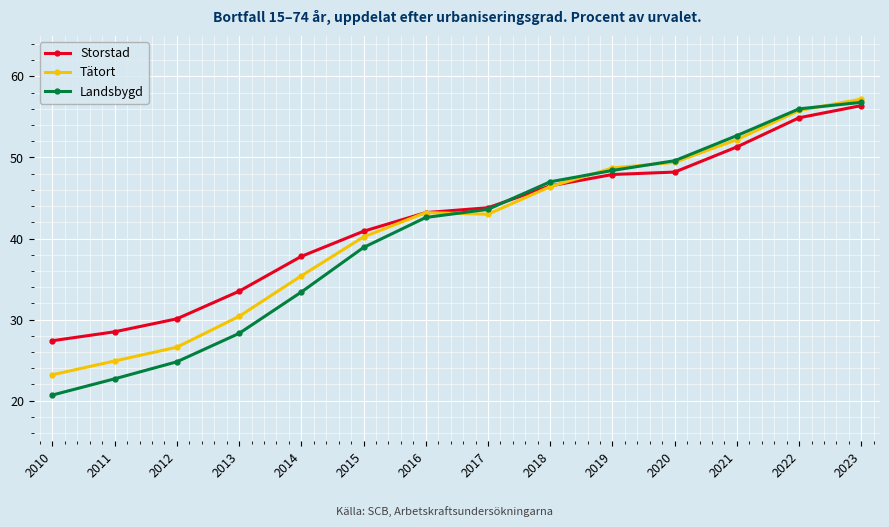

Rank the series by their average value, from highest to lowest.

Storstad, Tätort, Landsbygd